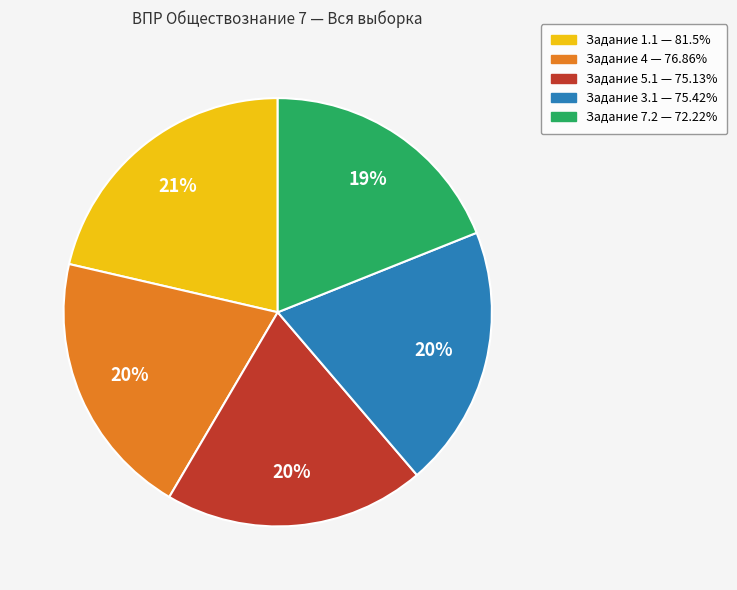

Does any single category account for the majority?

No